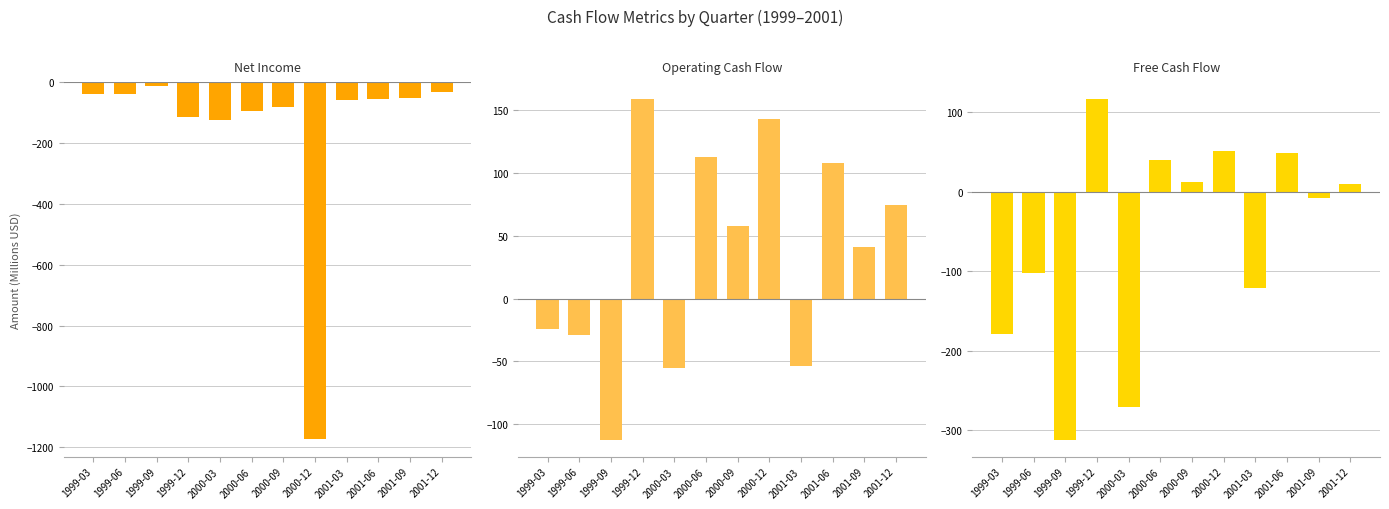

Count the number of categories in the chart.

12